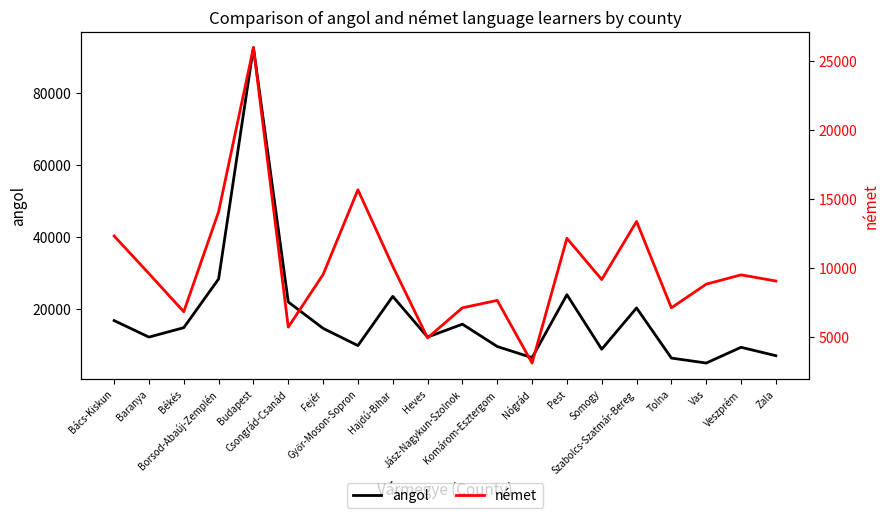

How many intersections are there between német and angol?

5